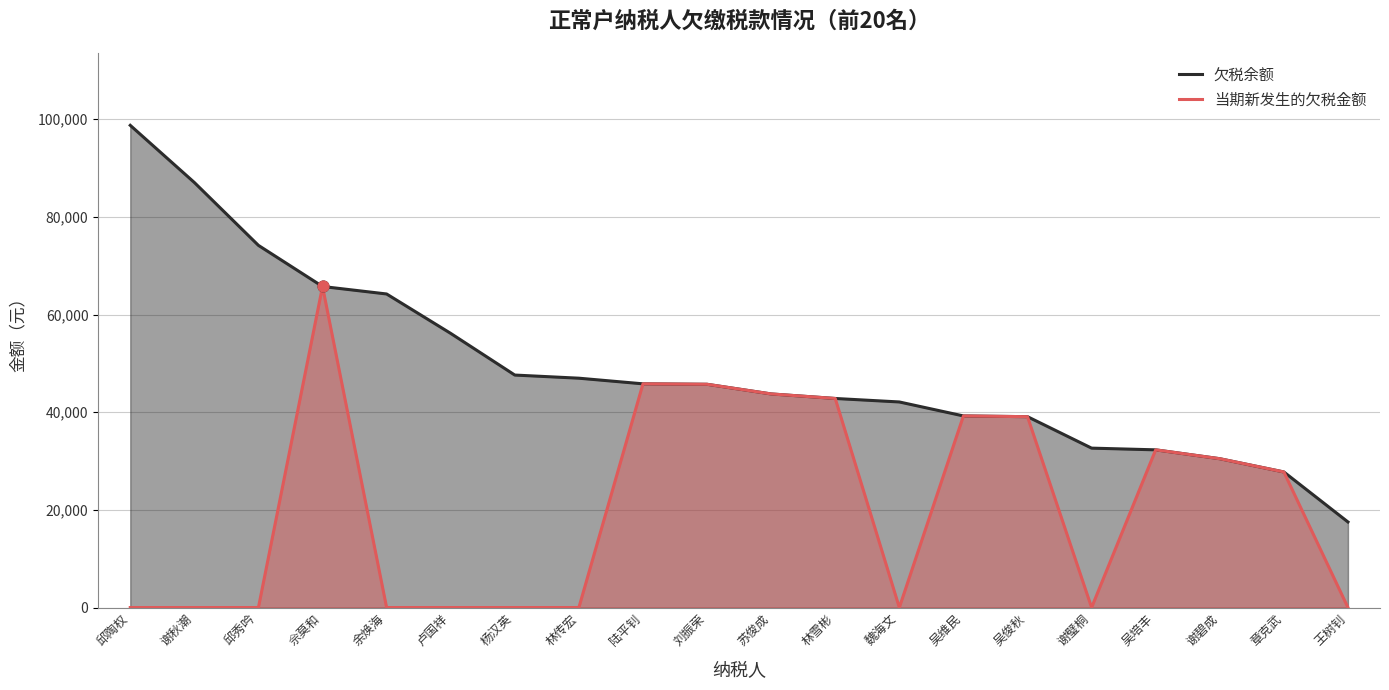

Which series has the largest total across all categories?

欠税余额